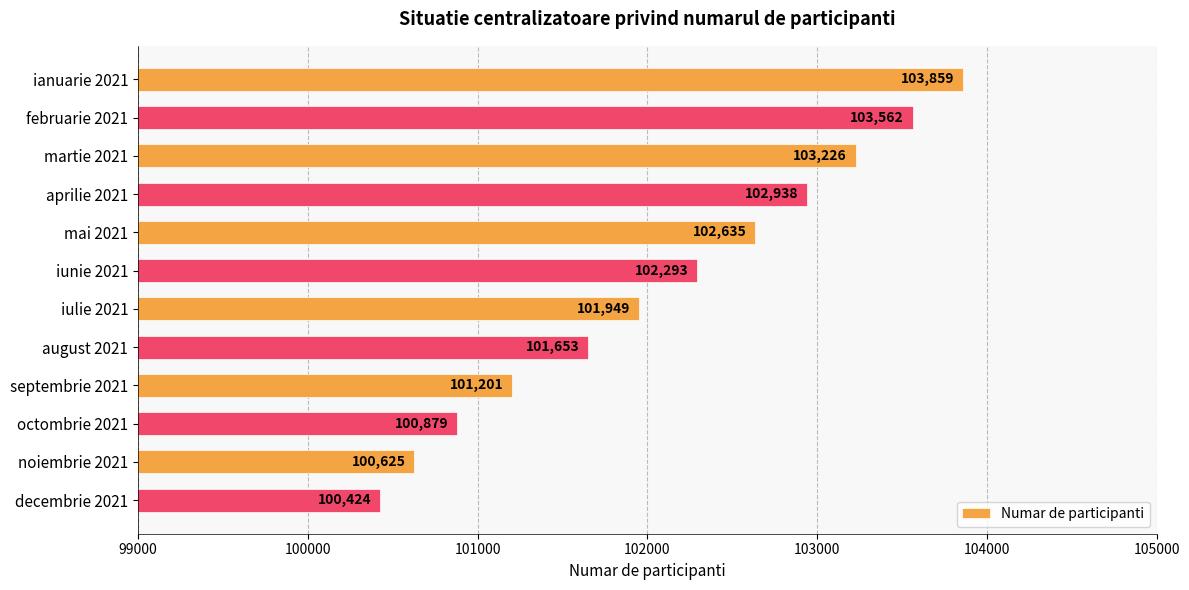

Reading top to bottom, transcribe all the data shown in this chart.

ianuarie 2021=103859	februarie 2021=103562	martie 2021=103226	aprilie 2021=102938	mai 2021=102635	iunie 2021=102293	iulie 2021=101949	august 2021=101653	septembrie 2021=101201	octombrie 2021=100879	noiembrie 2021=100625	decembrie 2021=100424